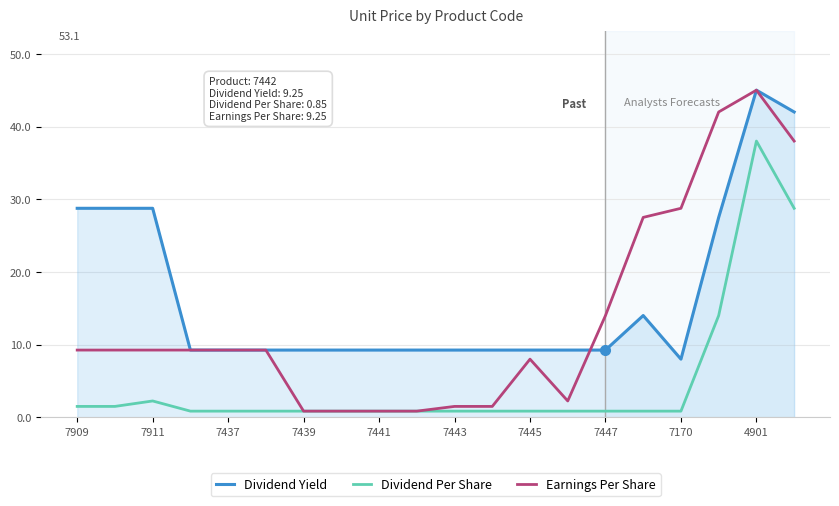

Which series has the largest range (max minus min)?

Earnings Per Share